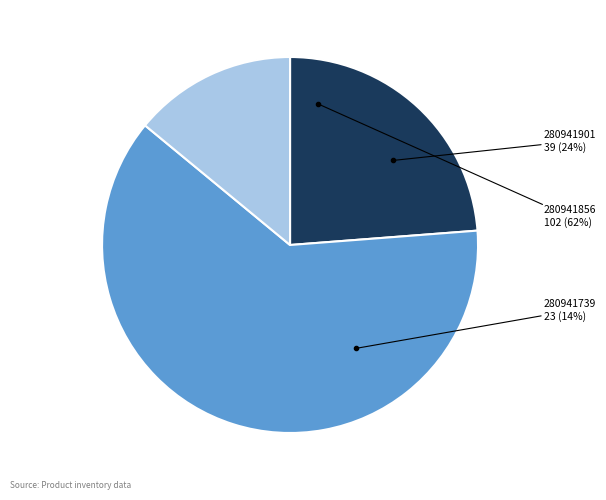

What percentage is the 280941856 slice, to the nearest percent?

62%